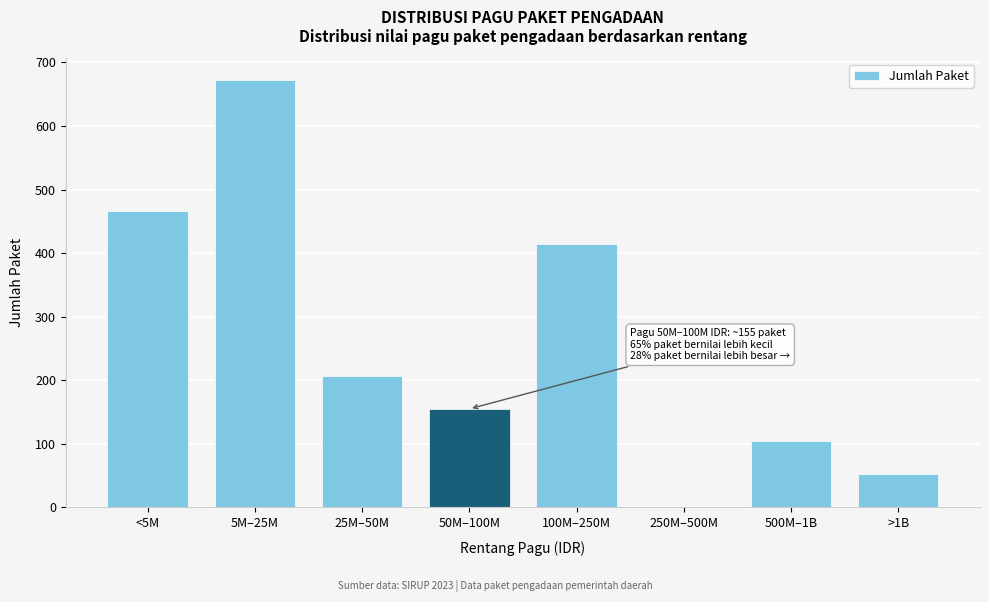

Reading left to right, list all the values displayed in this chart.

<5M=466	5M–25M=673	25M–50M=207	50M–100M=155	100M–250M=414	250M–500M=0	500M–1B=104	>1B=52